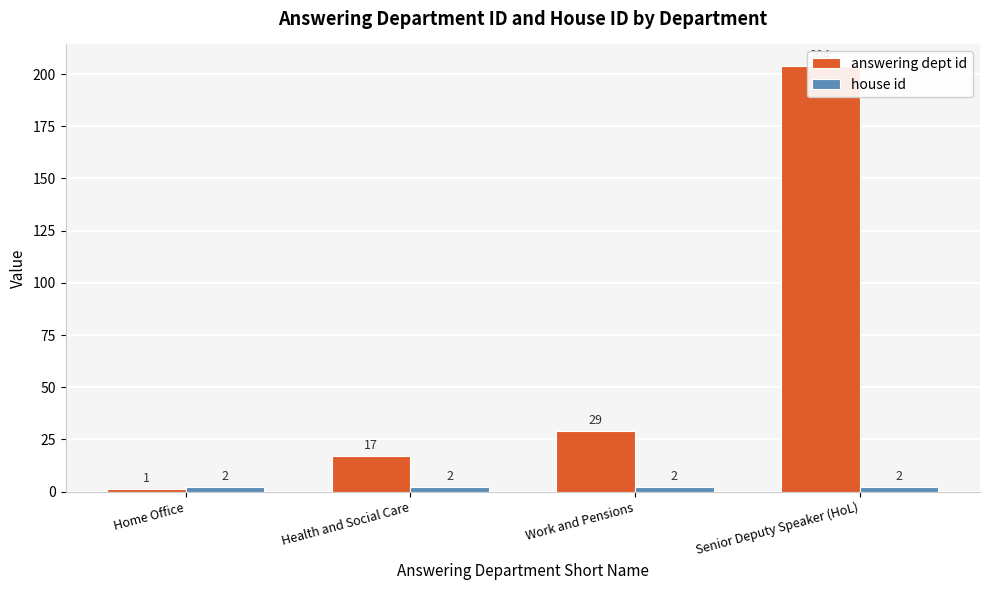

Reading right to left, what are all the values shown in this chart?

answering dept id: 204	29	17	1
house id: 2	2	2	2